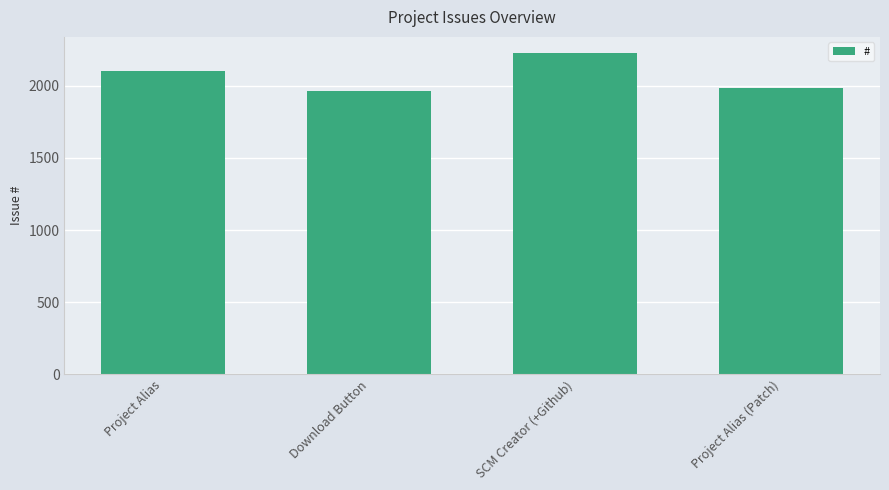

How many categories are shown in the chart?

4